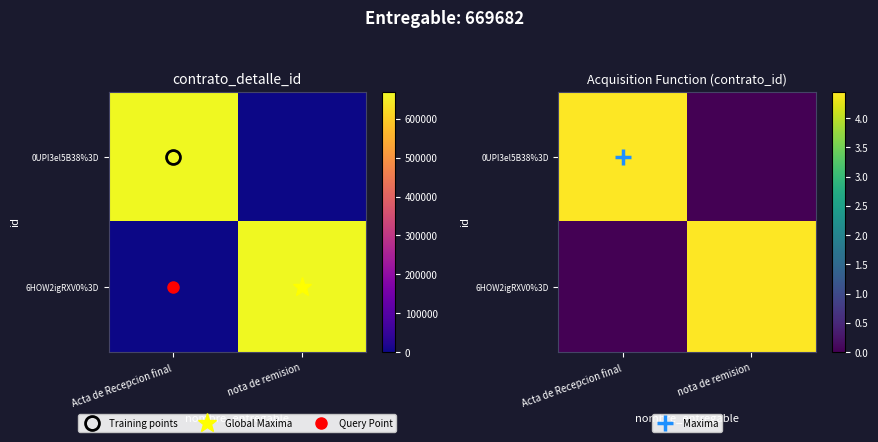

What is the sum of the 6HOW2igRXV0%3D values at nota de remision and Acta de Recepcion final?

4.4